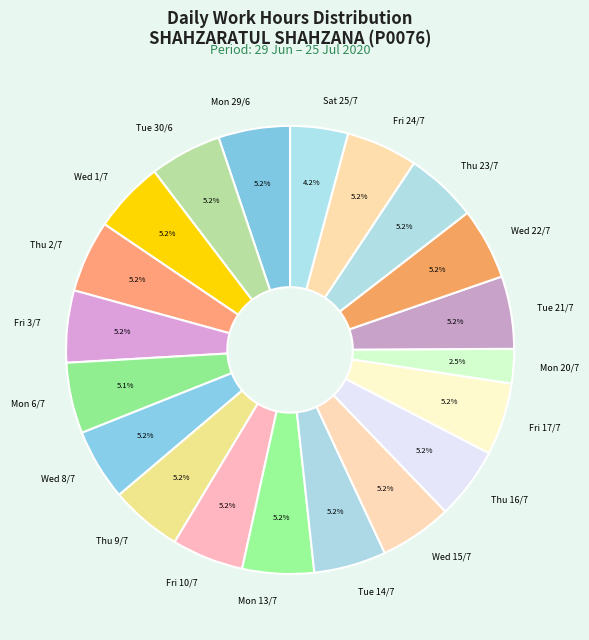

Which category has the smallest portion of the pie?

Mon 20/7